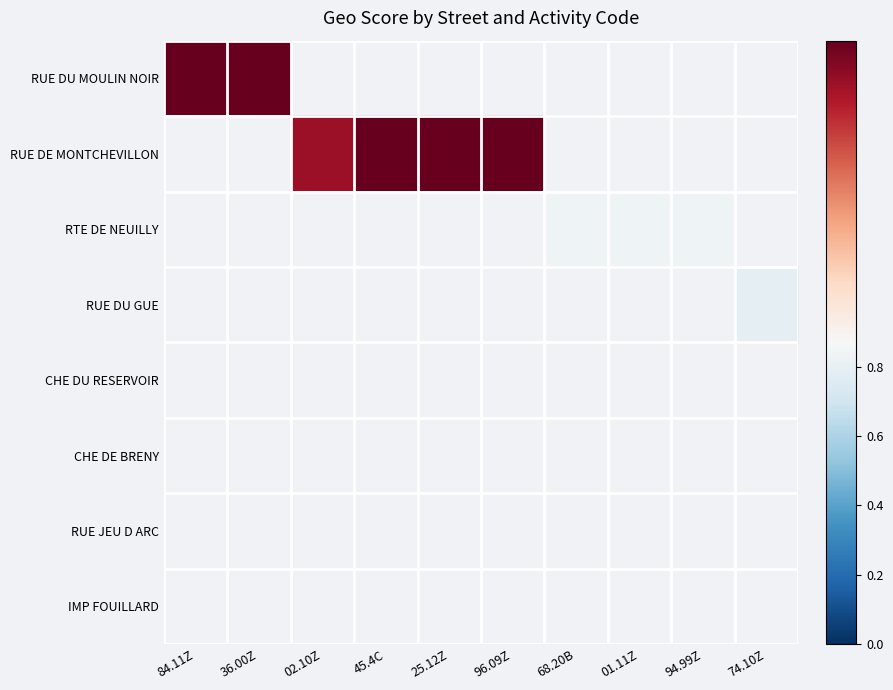

How many data points in RUE DE MONTCHEVILLON are above 0?

4